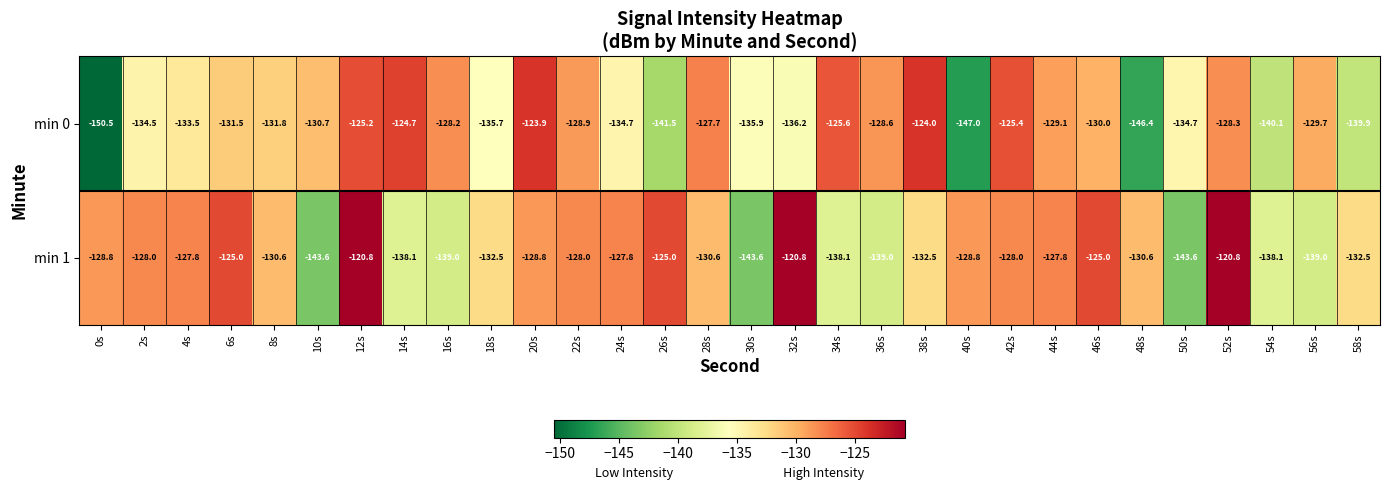

The min 1 series shows -240.6 at 10s. True or false?

False